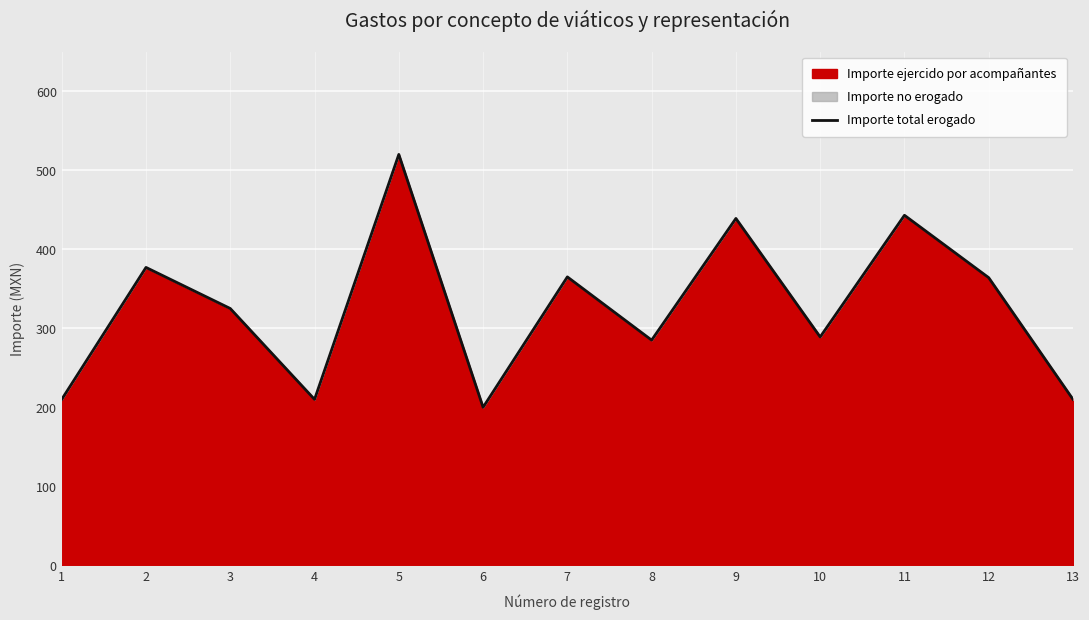

What is the smallest value displayed?

200.0